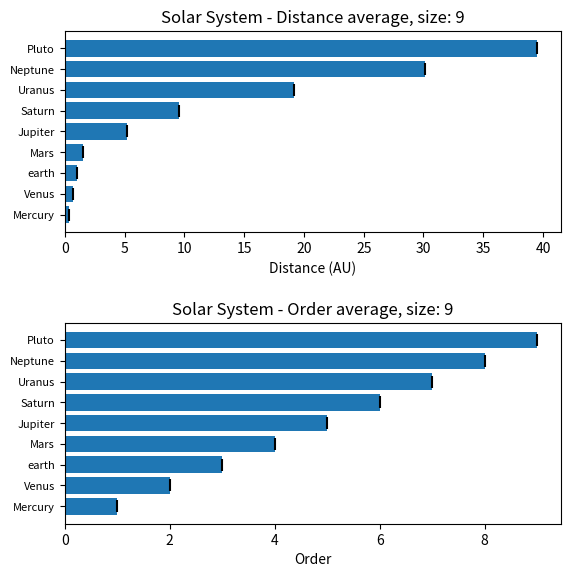

Is the value of Order at earth greater than the value of Distance at Pluto?

No